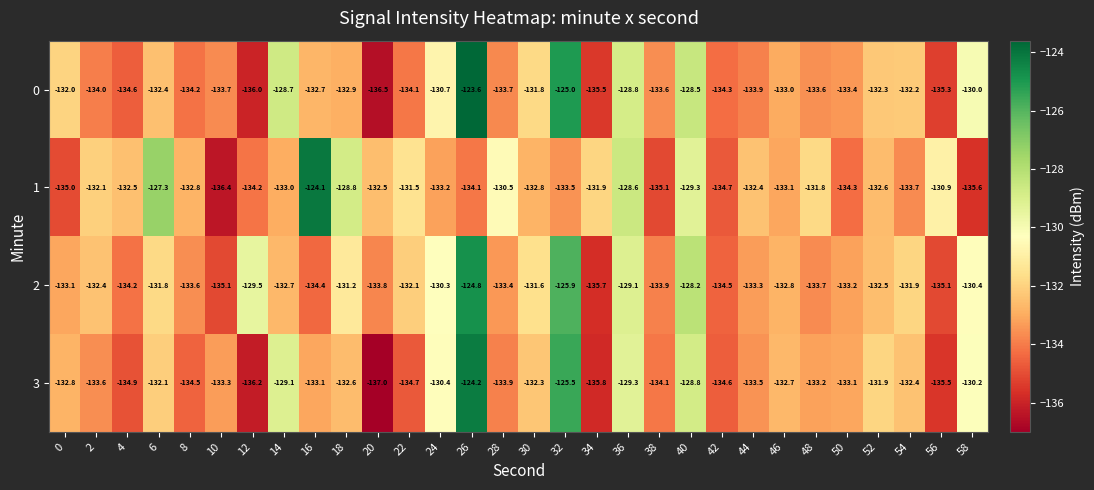

What is the average value of the 0 series?

-132.4